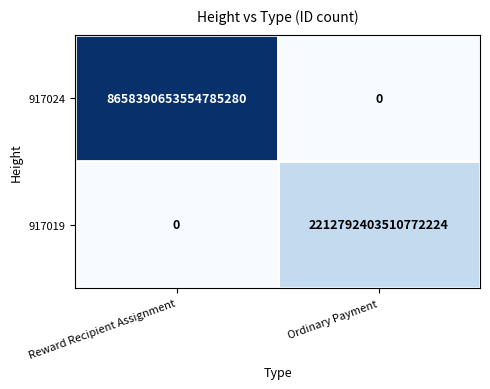

Rank the series by their average value, from lowest to highest.

917019, 917024